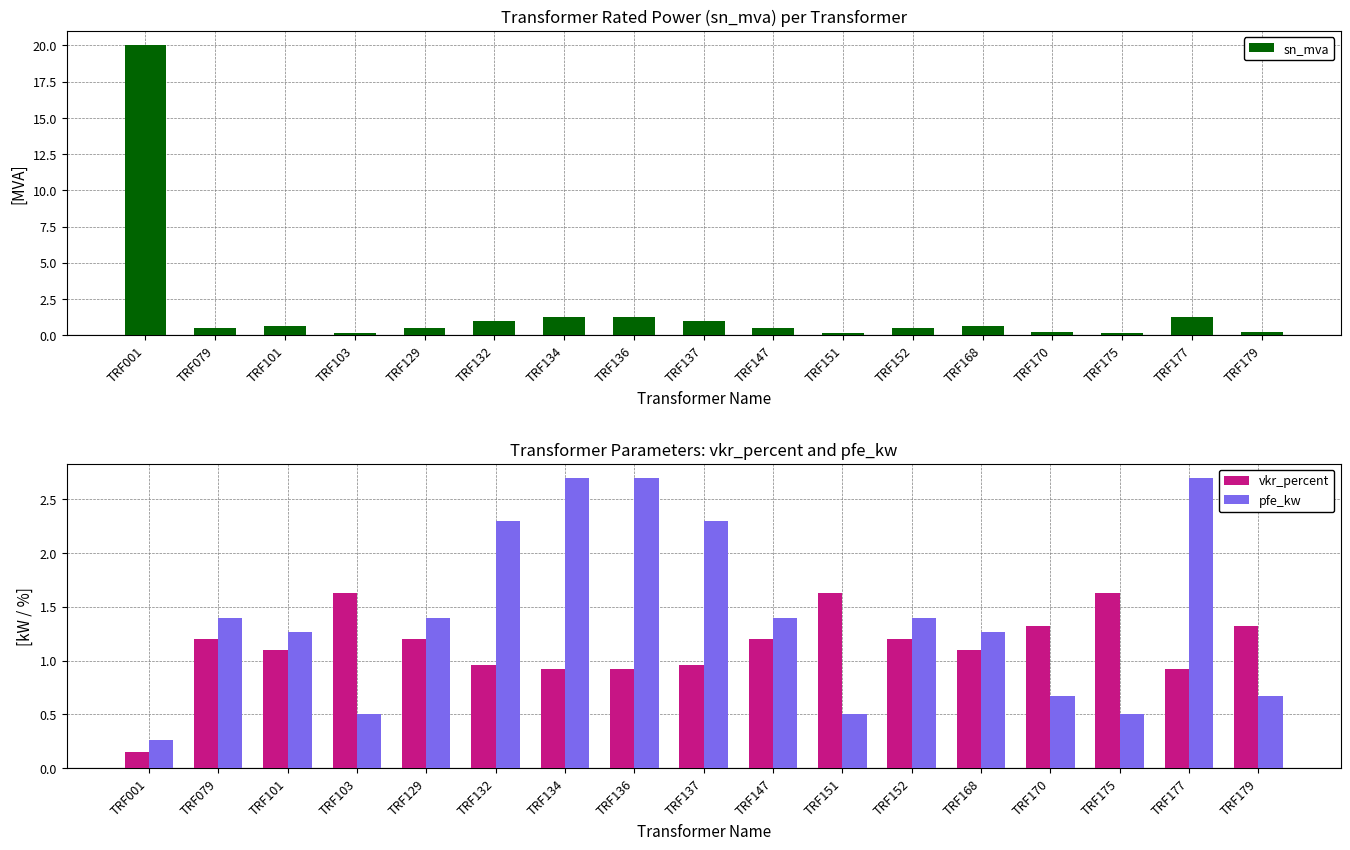

Rank the series by their maximum value, from lowest to highest.

vkr_percent, pfe_kw, sn_mva